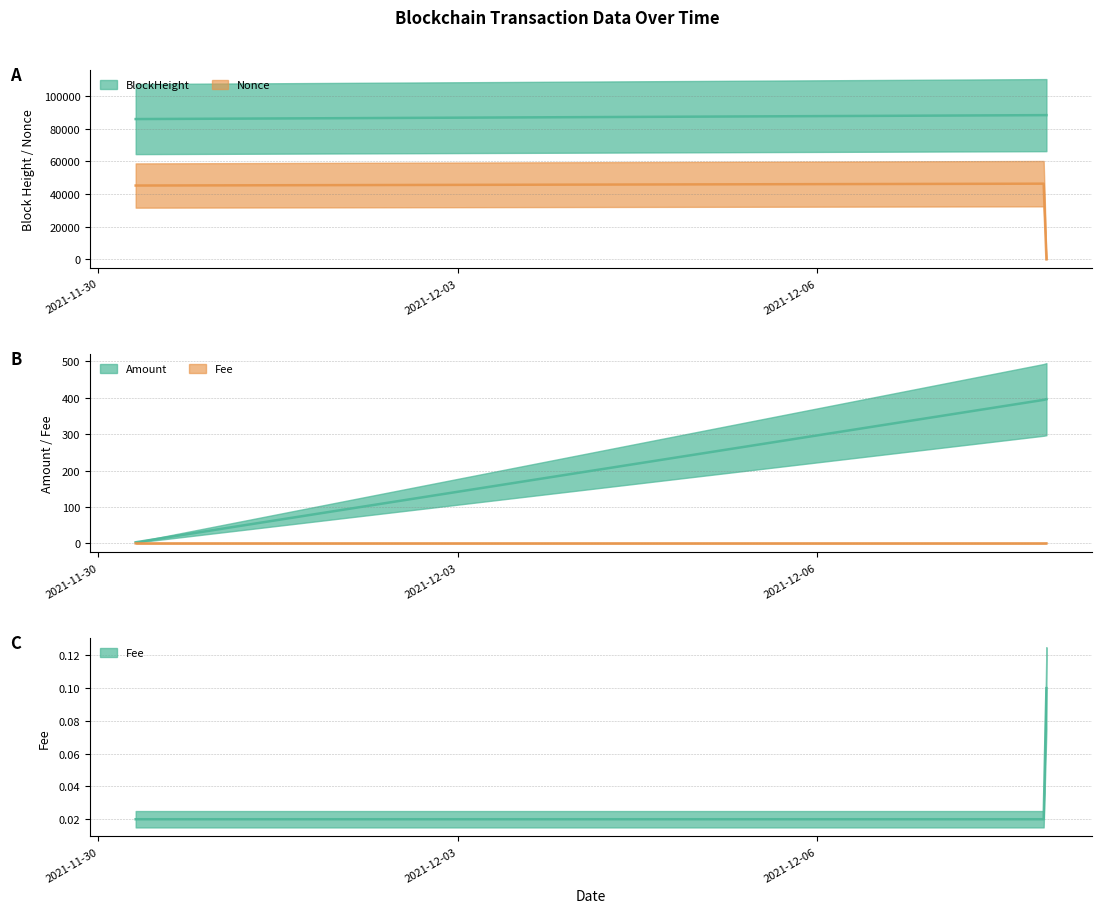

How many values in the Nonce series are below 45143?

1